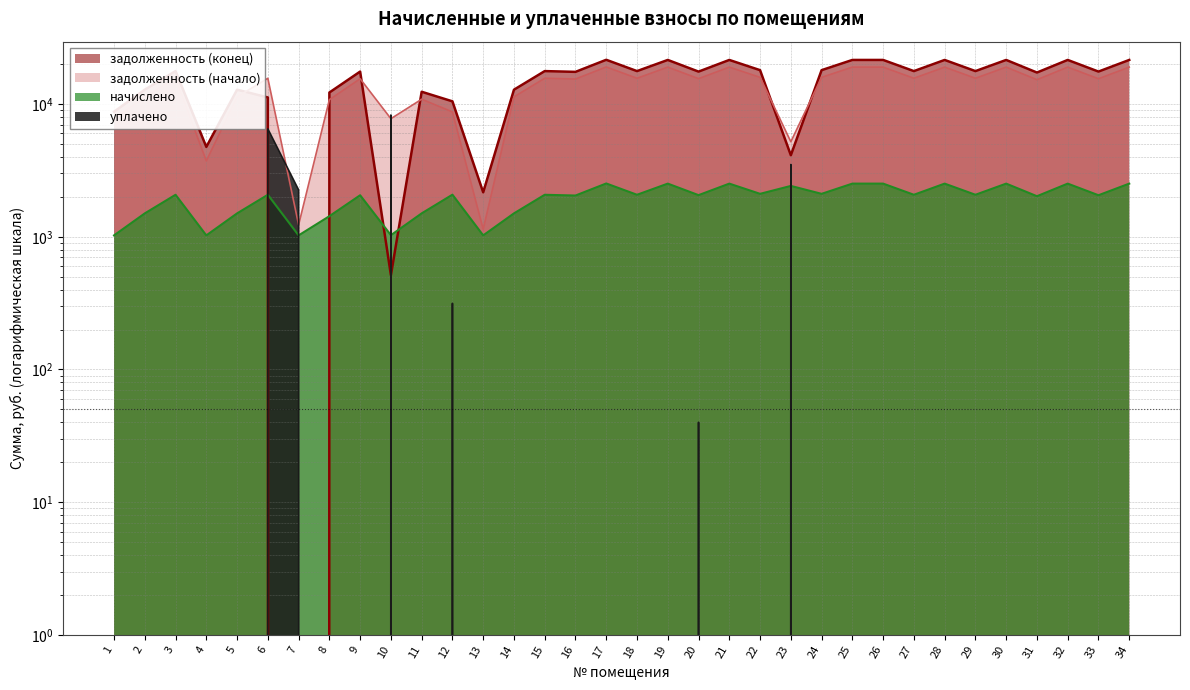

At which category does задолженность (конец) reach its first local valley?

4